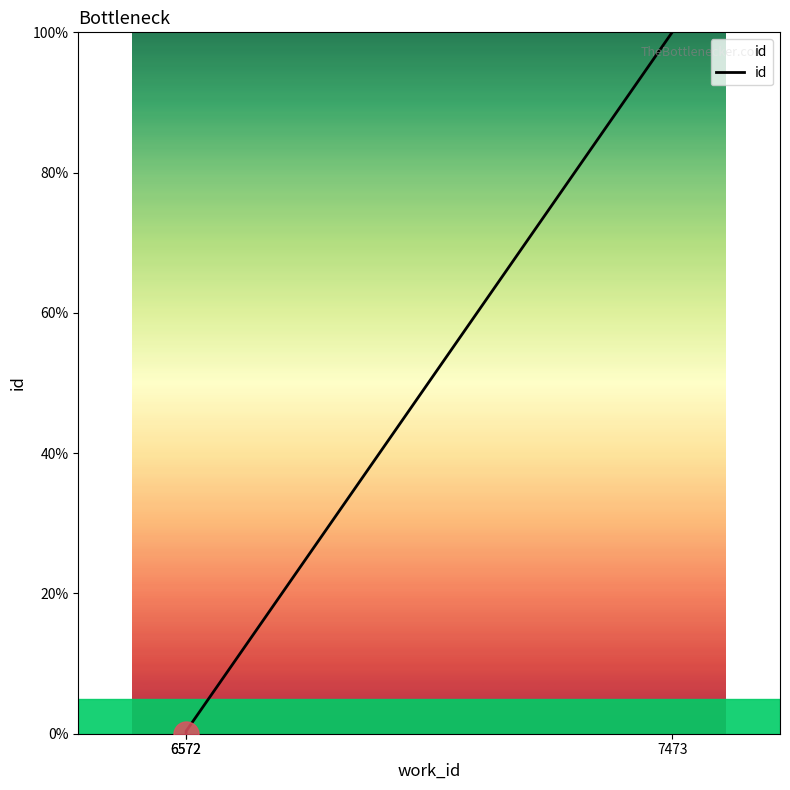

What is the maximum value shown in the chart?

100.0